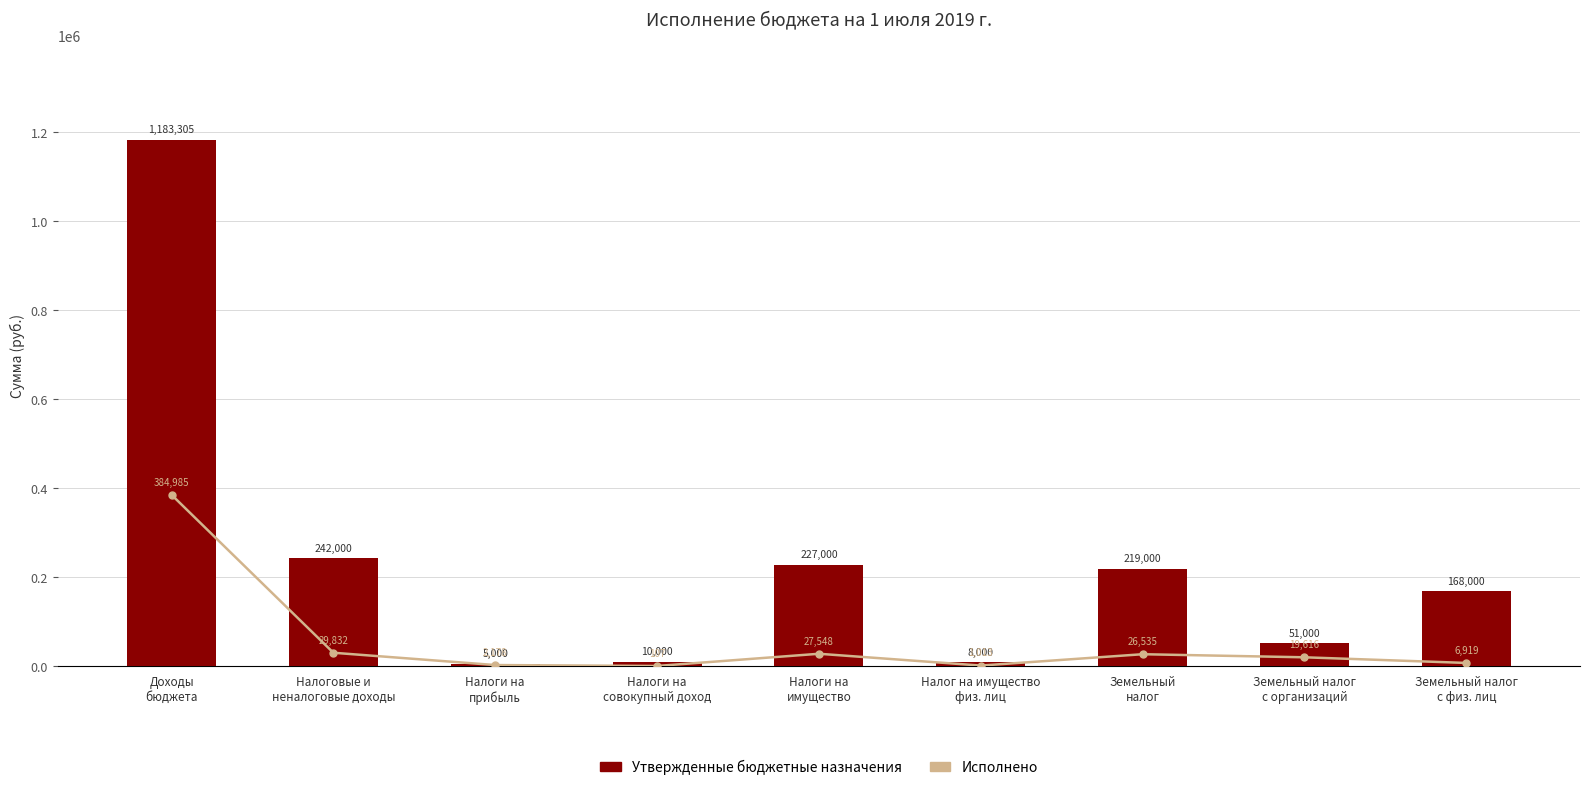

How many values in the Утвержденные бюджетные назначения series are below 168000?

4